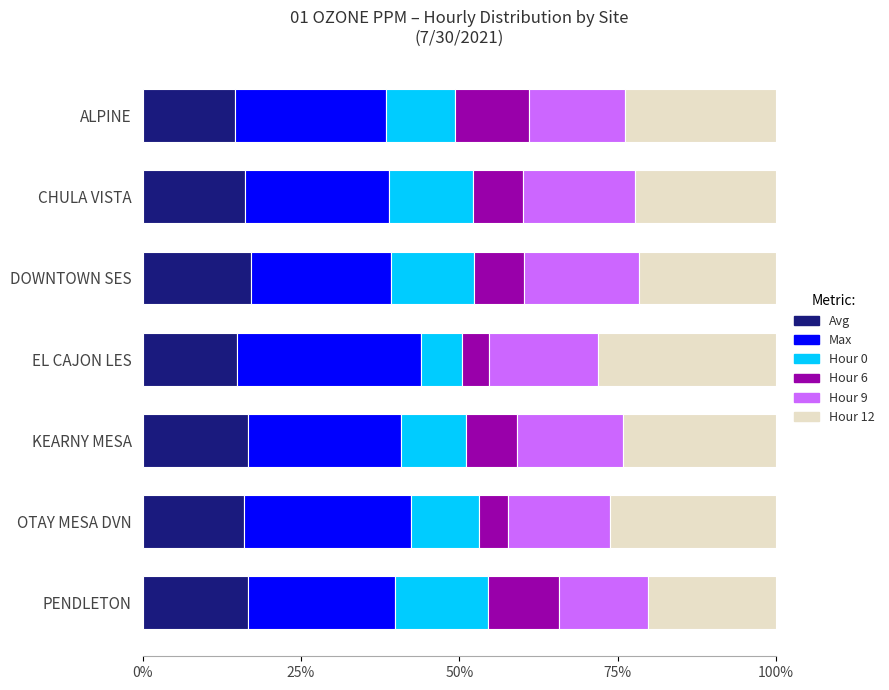

True or false: Avg has a value of 8.5 at EL CAJON LES.

False